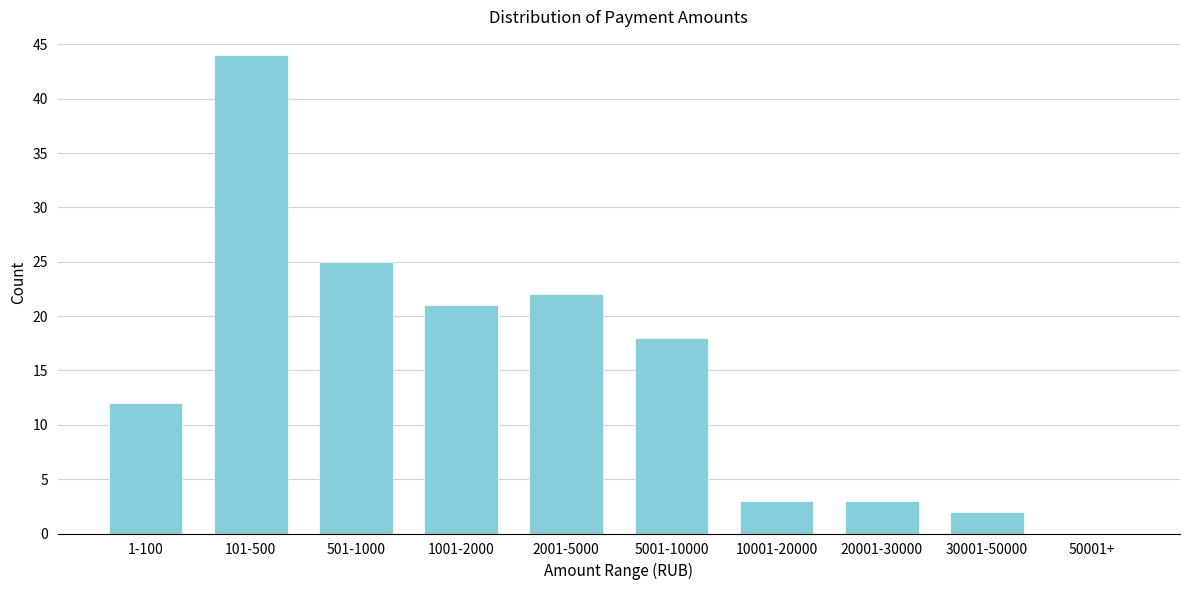

The chart shows a value of 5 at 1-100. True or false?

False